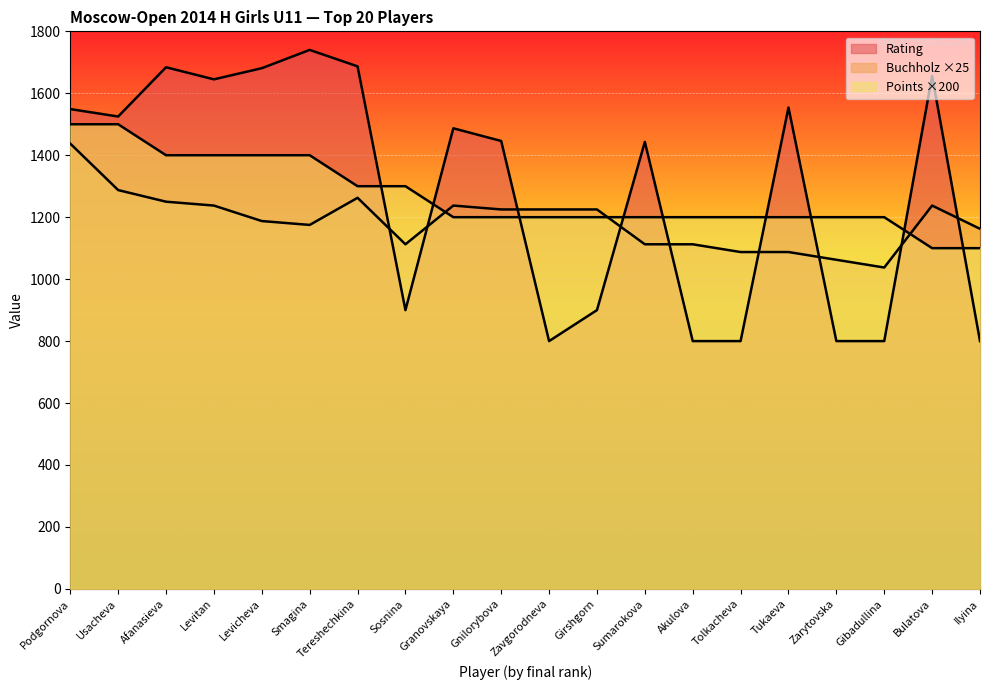

What is the value of the Buchholz point at the 5th from the left?

1187.5